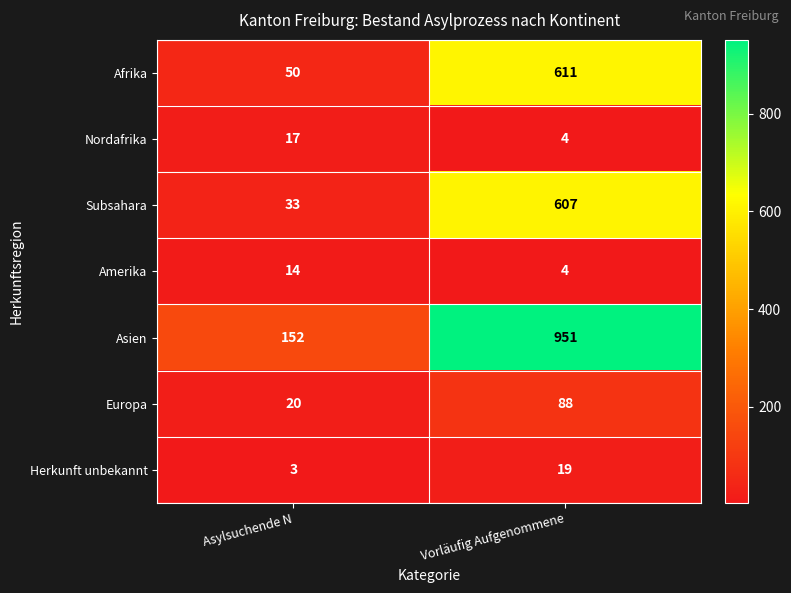

Where is Asien nearest to the value 551?

Asylsuchende N